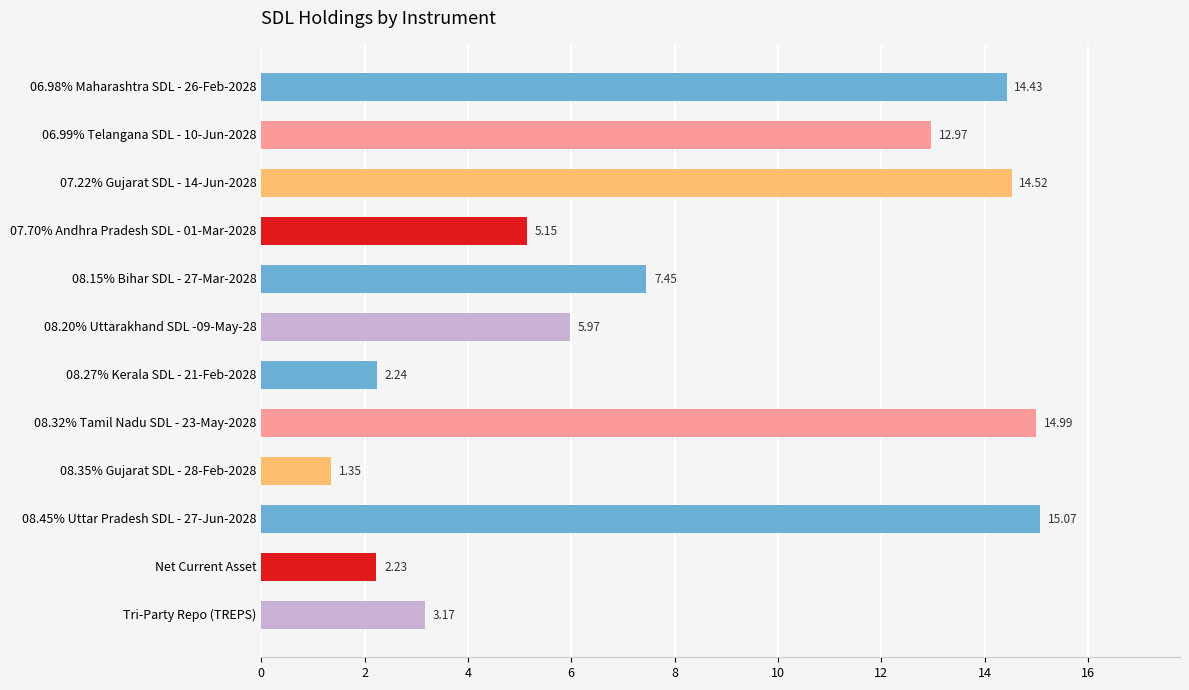

What is the difference between the values at 06.98% Maharashtra SDL - 26-Feb-2028 and 07.70% Andhra Pradesh SDL - 01-Mar-2028?

9.3